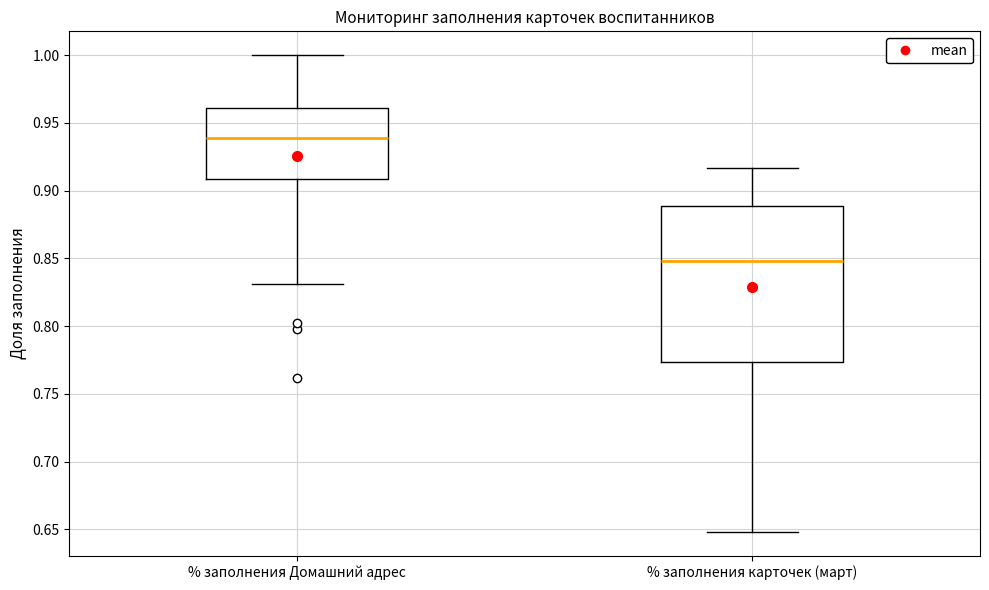

Where is the upper edge of the box for % заполнения Домашний адрес on the y-axis? The values are not printed on the chart, so give them approximately, as read against the axis.

0.960